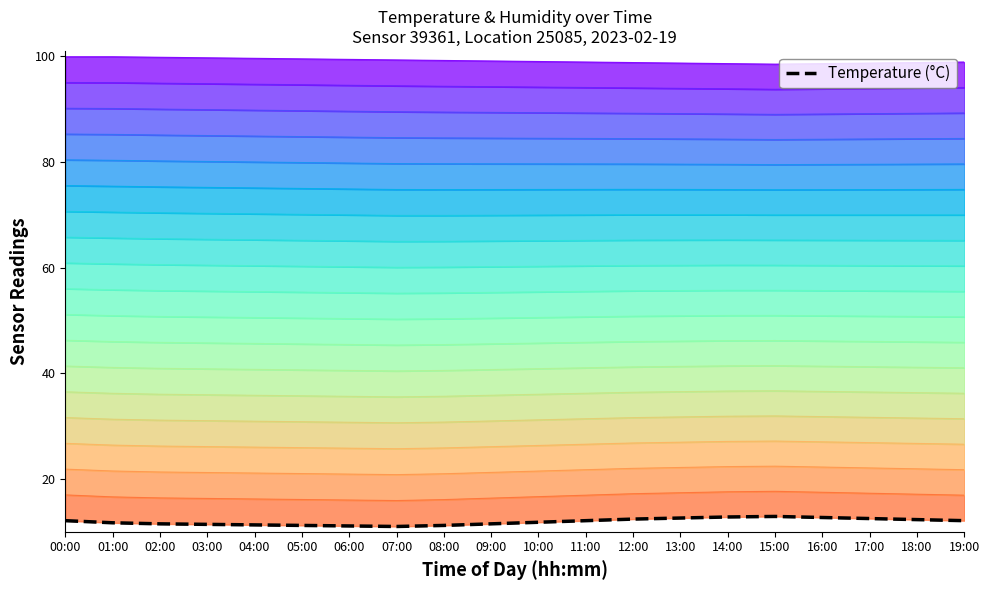

Where does the data first go above 12?

00:00